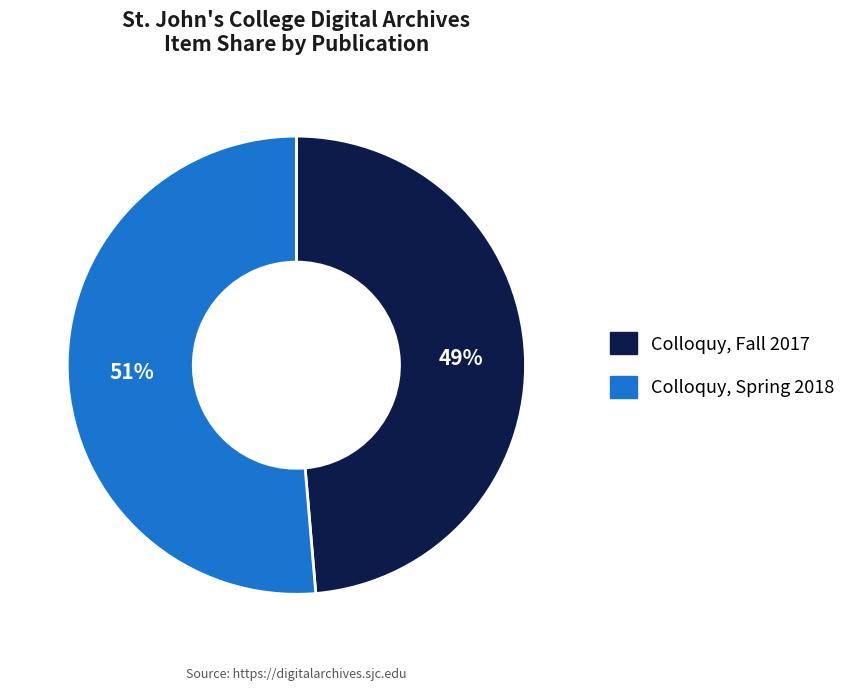

Does Colloquy, Spring 2018 account for over 50% of the chart?

Yes